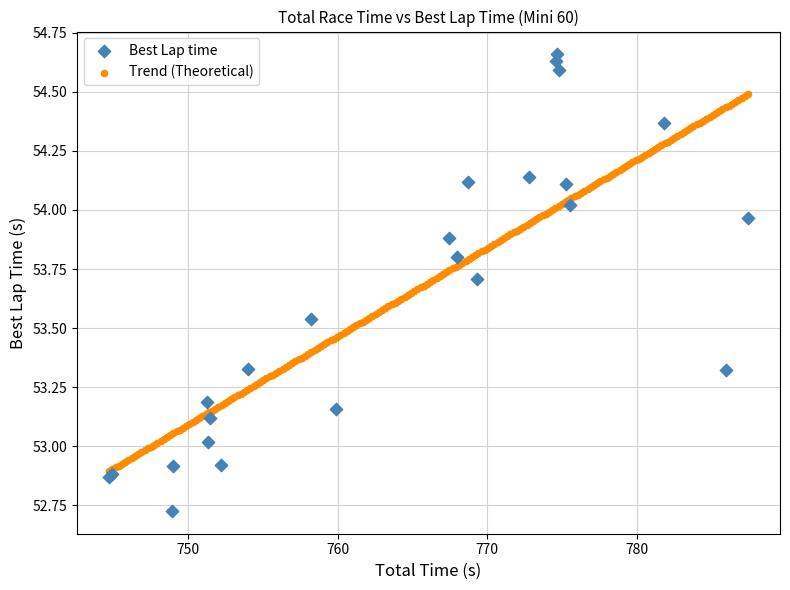

Which series has the widest spread of Y values?

Best Lap time